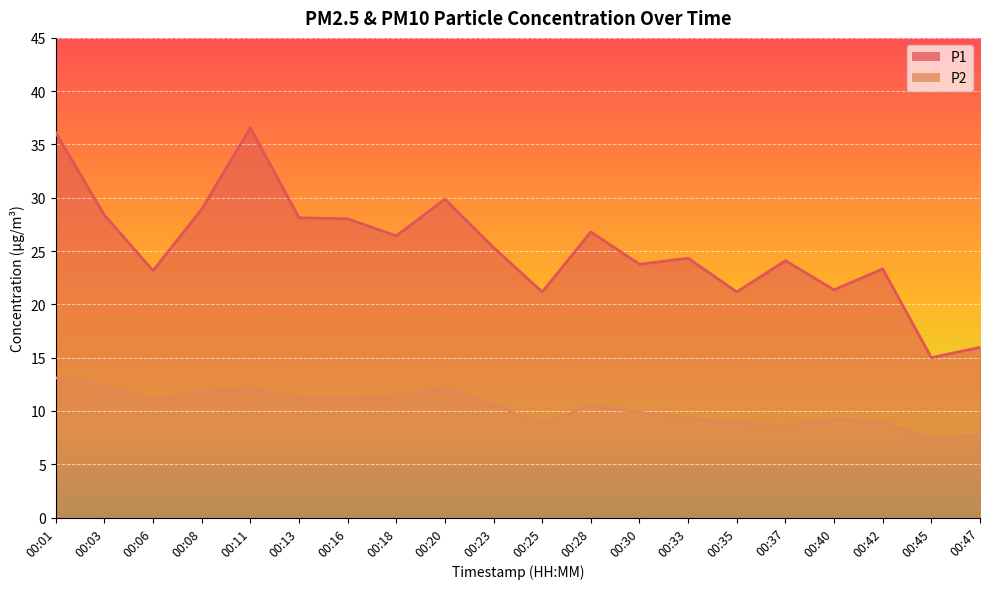

How many interior local valleys does the P2 series have?

5